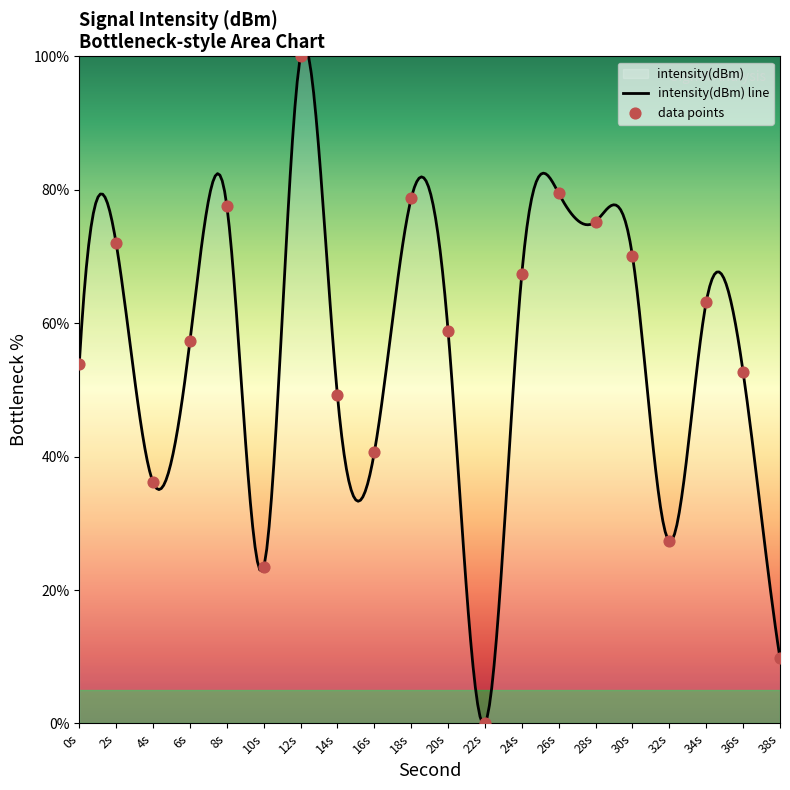

What is the change in value from 4s to 28s?

+39.1